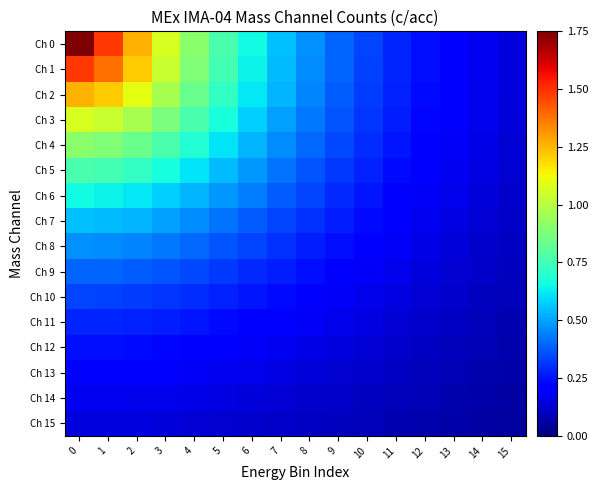

At how many categories does at least one series exceed 1?

4